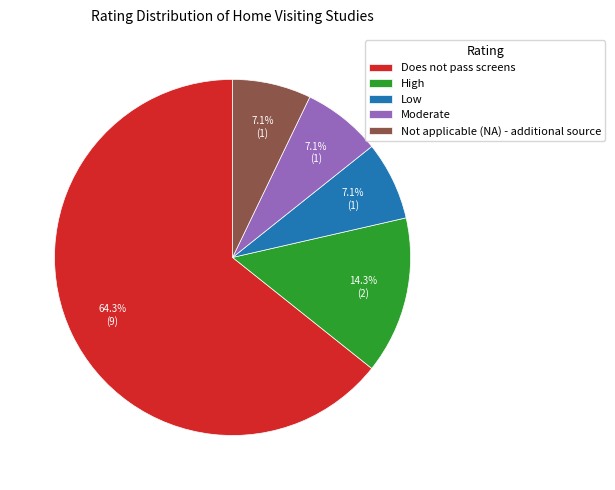

Is it true that High is 14% of the pie?

True